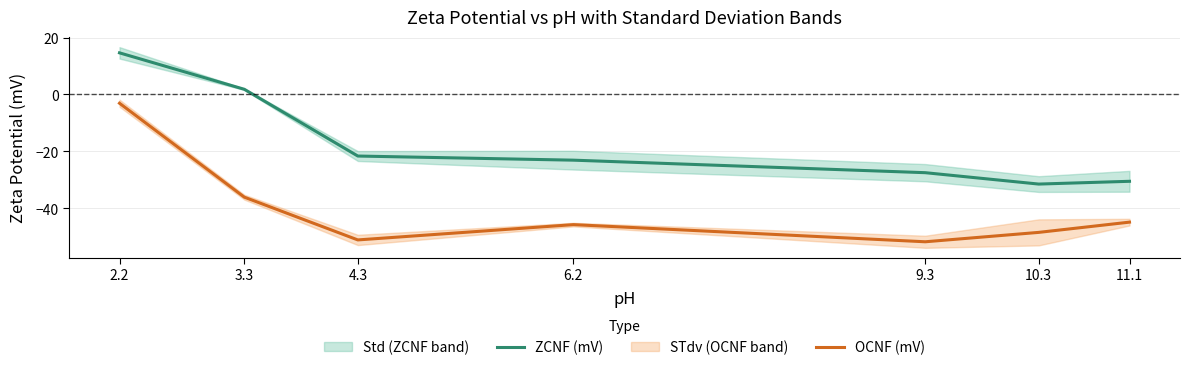

Which category has the highest value across all series?

2.2